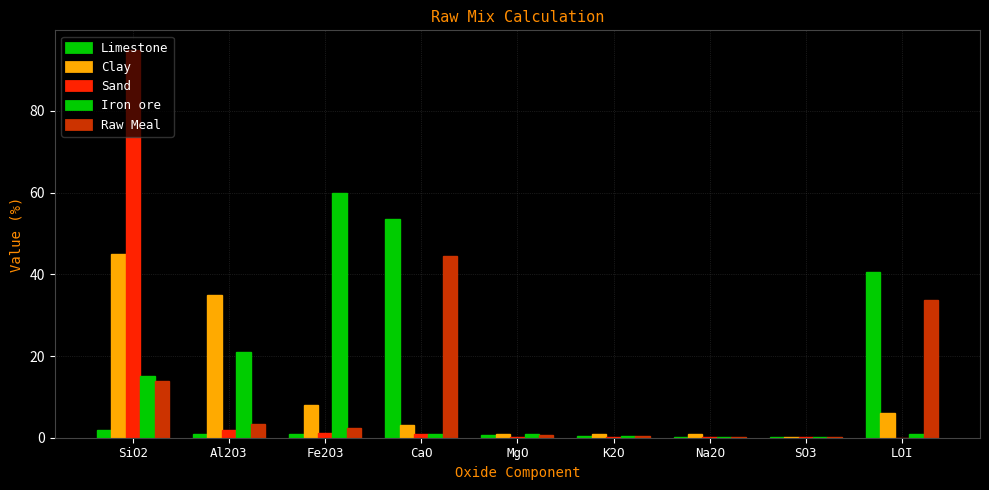

How many groups of bars are there?

9